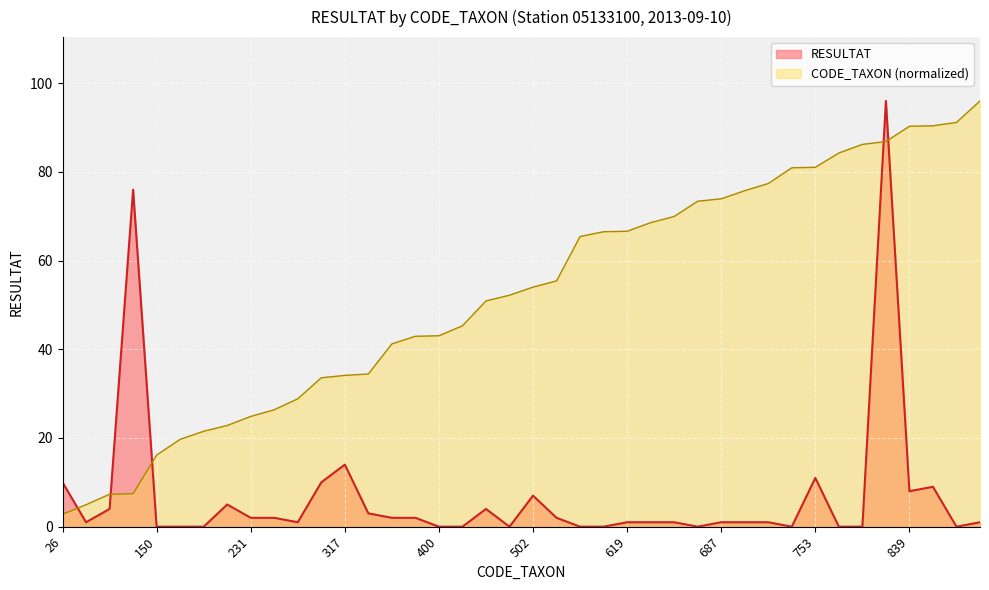

After their last crossing, which series has the higher values: CODE_TAXON or Total RESULTAT?

CODE_TAXON